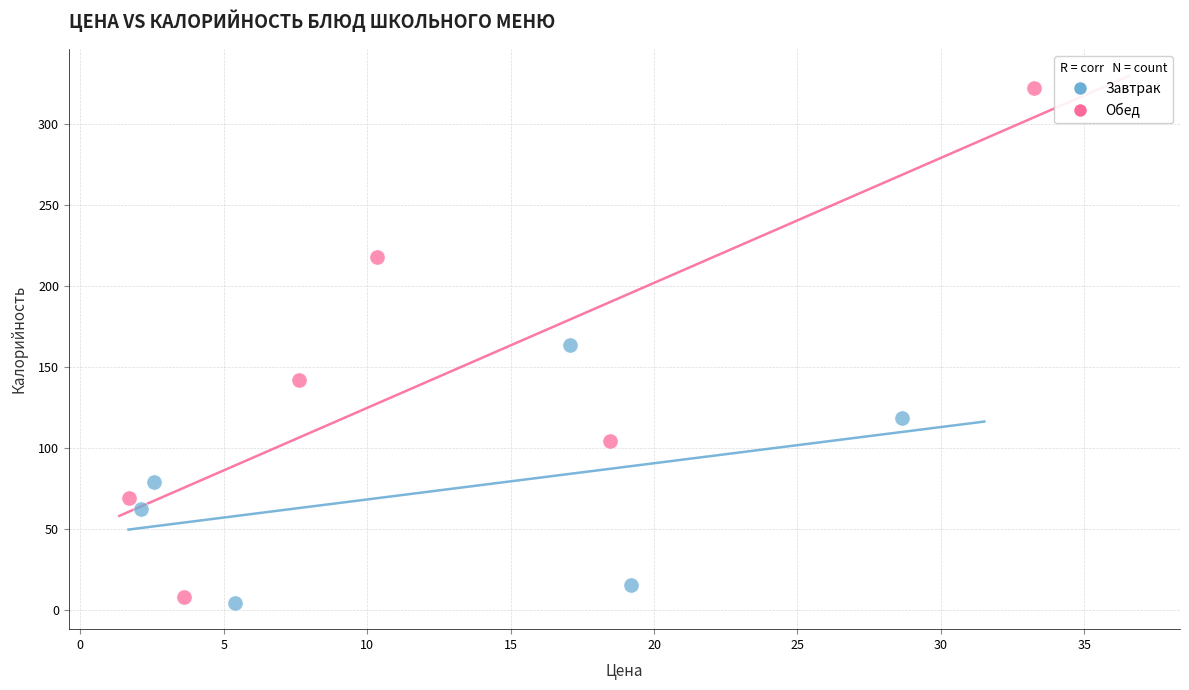

Which series reaches the maximum Y coordinate?

Обед